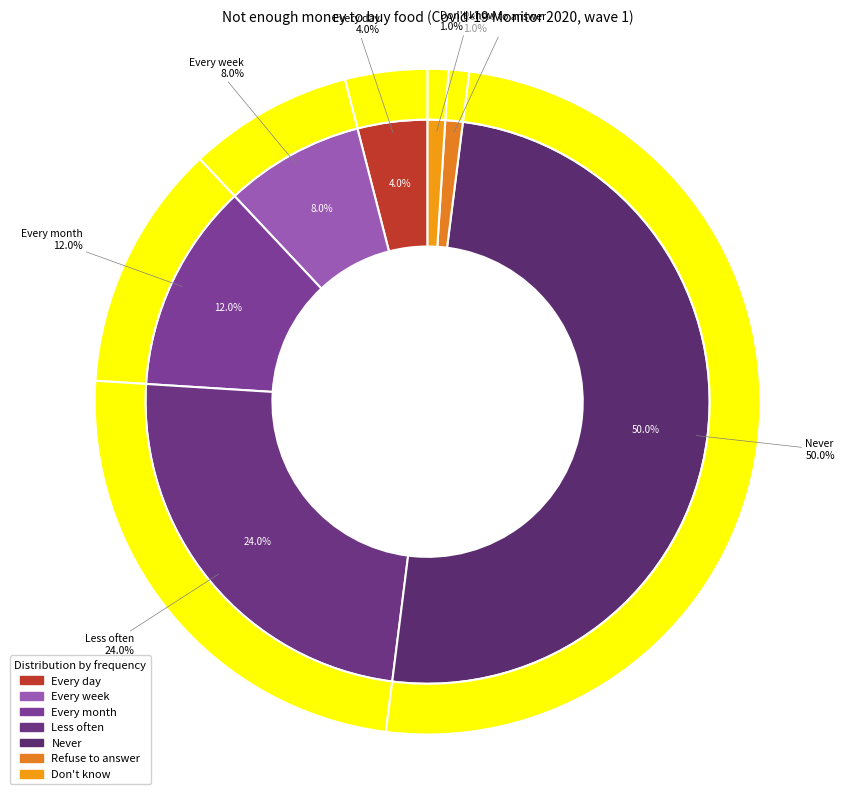

Does any single category account for the majority?

No